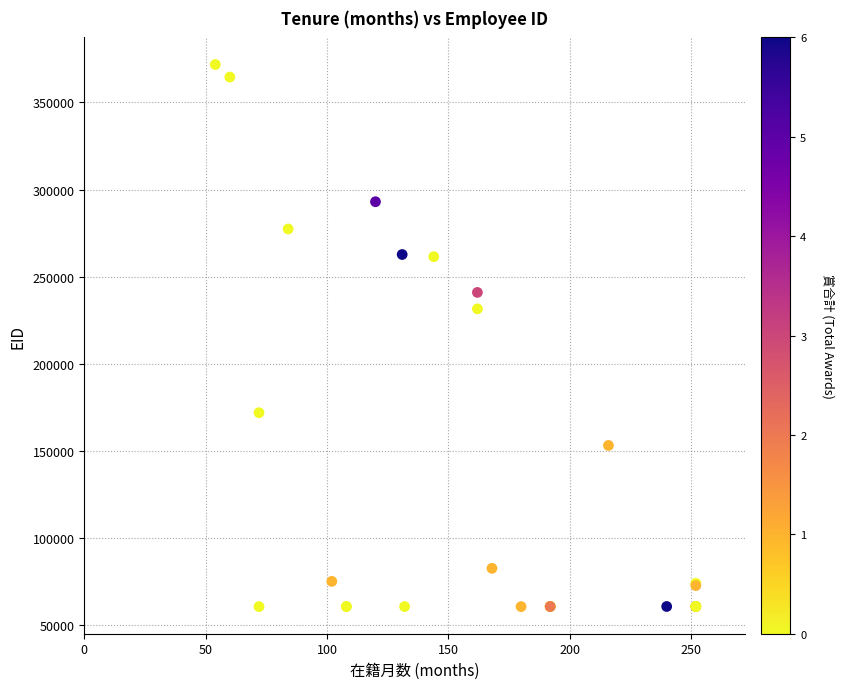

What Y value in the scatter plot is closest to 216139?

231488